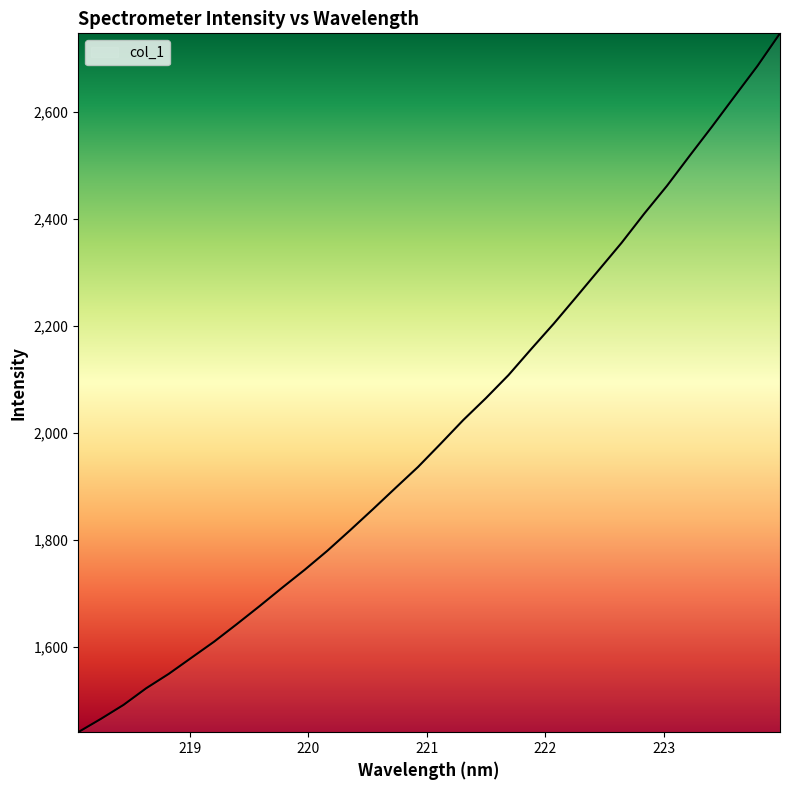

What is the smallest value displayed?

1440.6